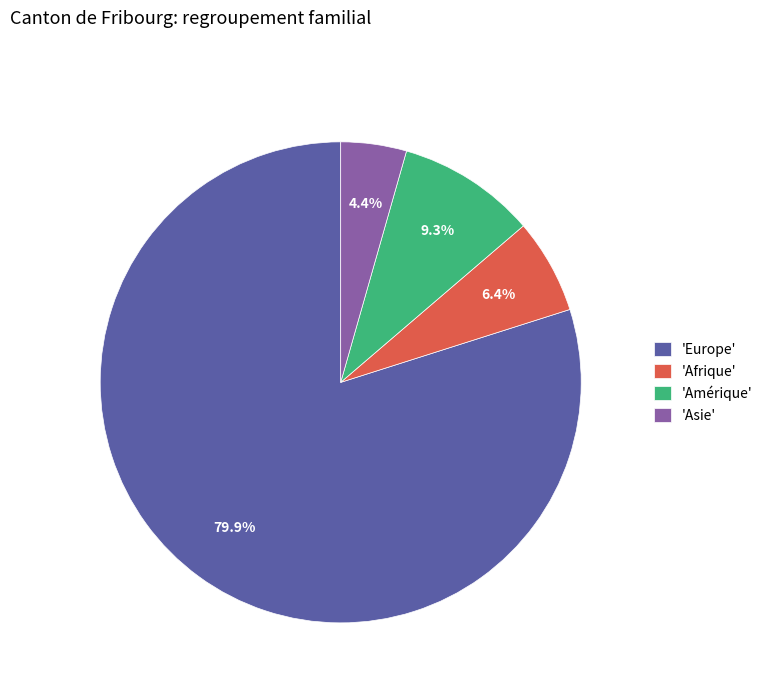

Approximately how many times larger is the value at 'Europe' compared to 'Amérique'?

8.6